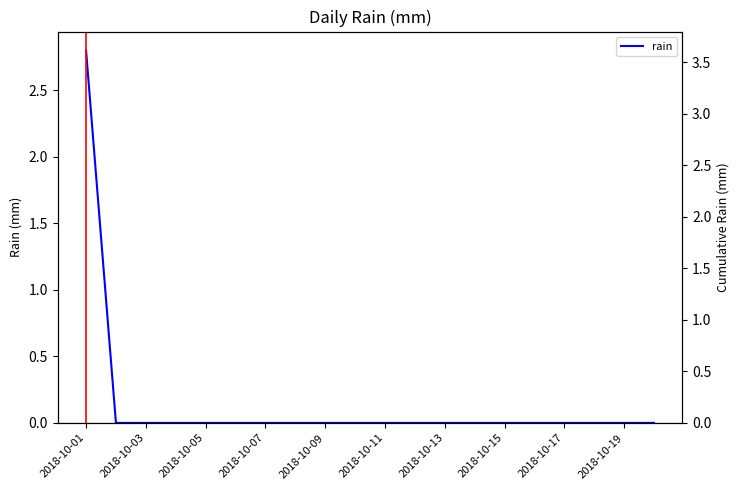

How many lines are shown in the chart?

1